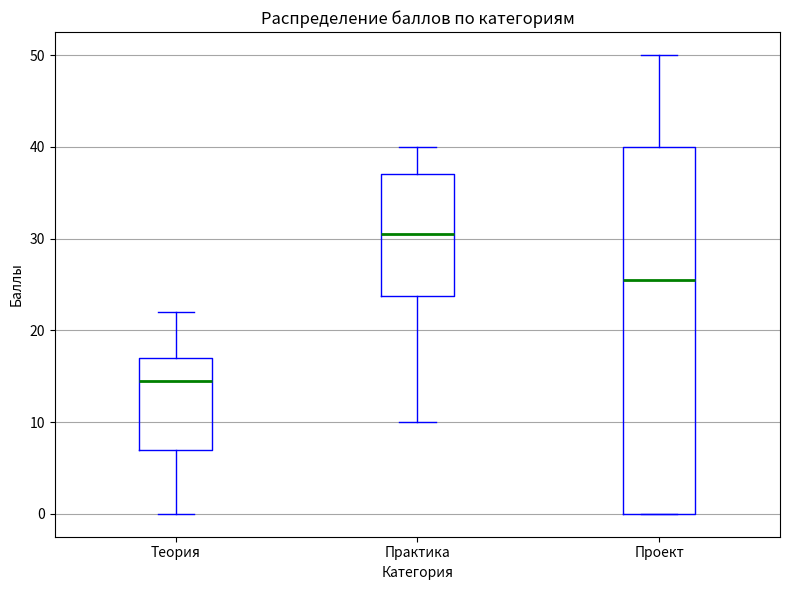

Comparing the boxes themselves (not the whiskers), which one is the tallest?

Проект